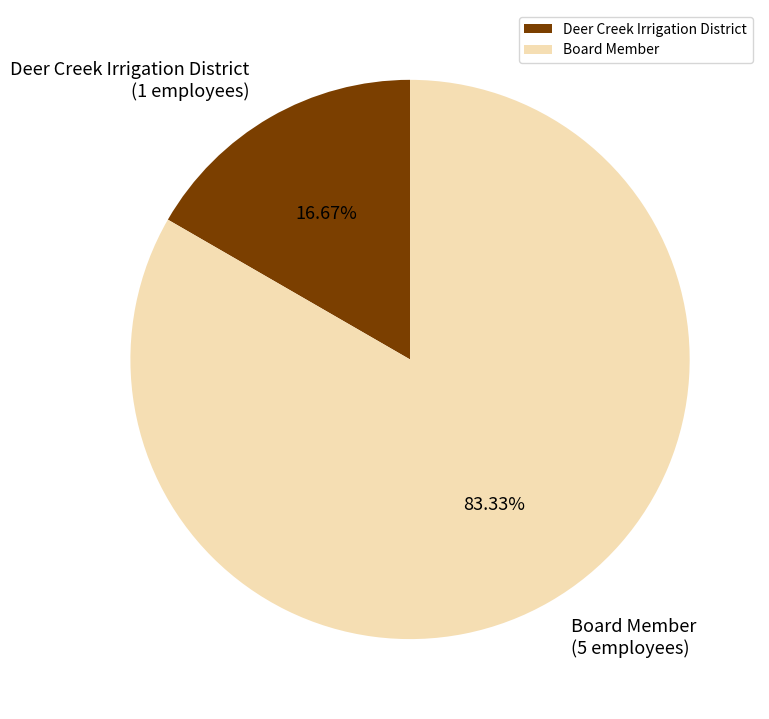

Is there a majority slice in this chart?

Yes